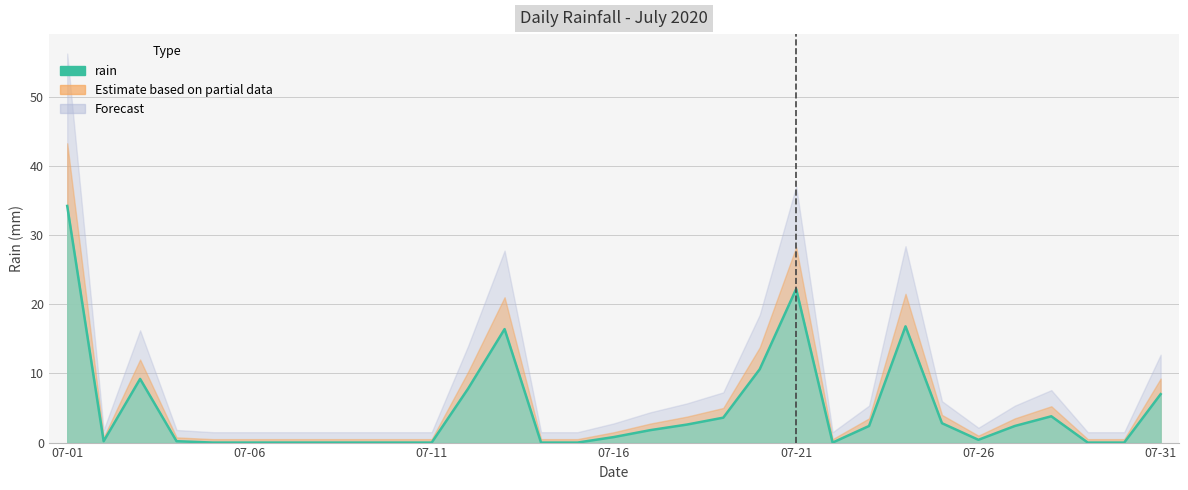

What is the difference between the values at 2020-07-27 and 2020-07-14?

2.4